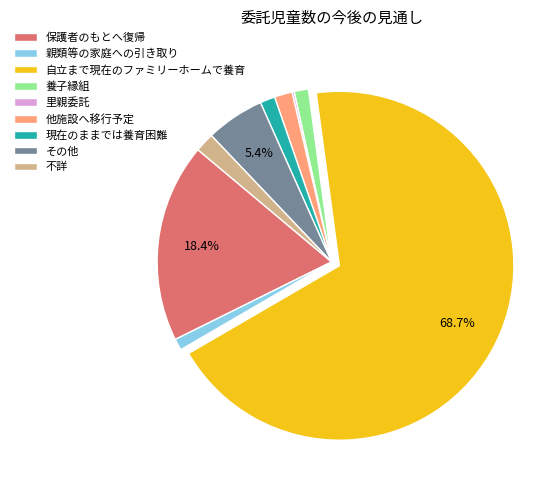

Which category accounts for the majority?

自立まで現在のファミリーホームで養育